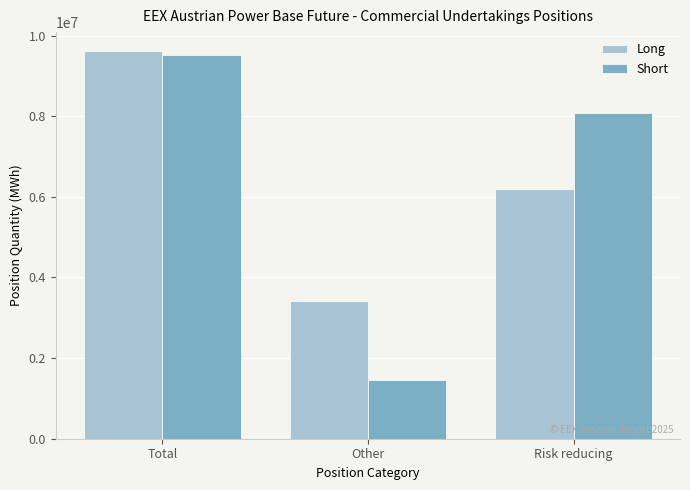

Reading right to left, what are all the values shown in this chart?

Long: Risk reducing=6189762	Other=3416969	Total=9606731
Short: Risk reducing=8069106	Other=1461886	Total=9530992